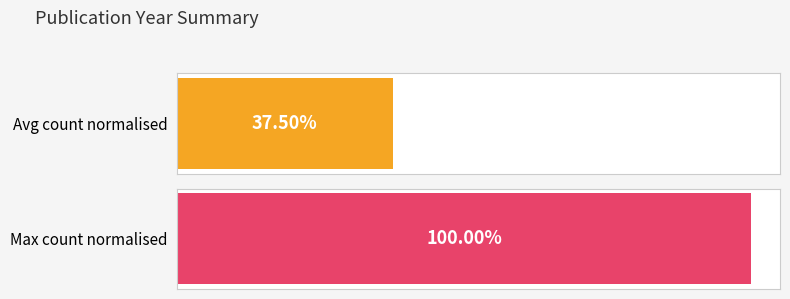

Does the chart contain any negative values?

No